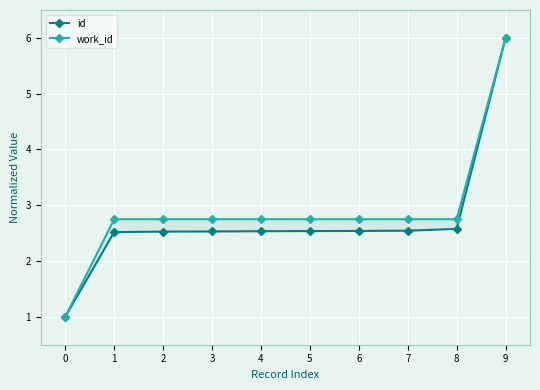

How many lines are shown in the chart?

2